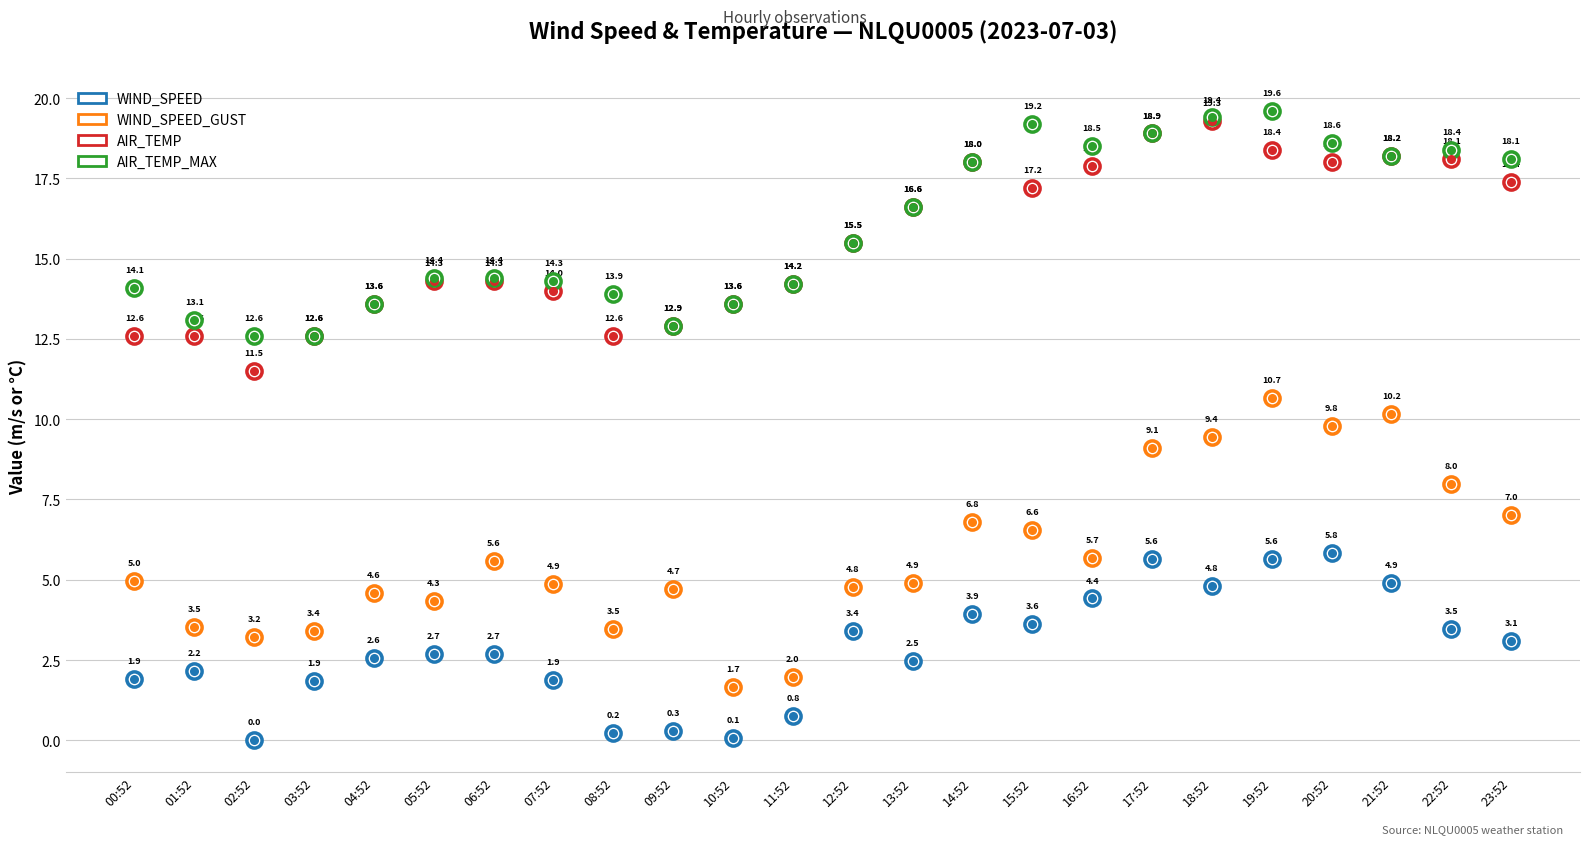

Which series has the largest total across all categories?

AIR_TEMP_MAX